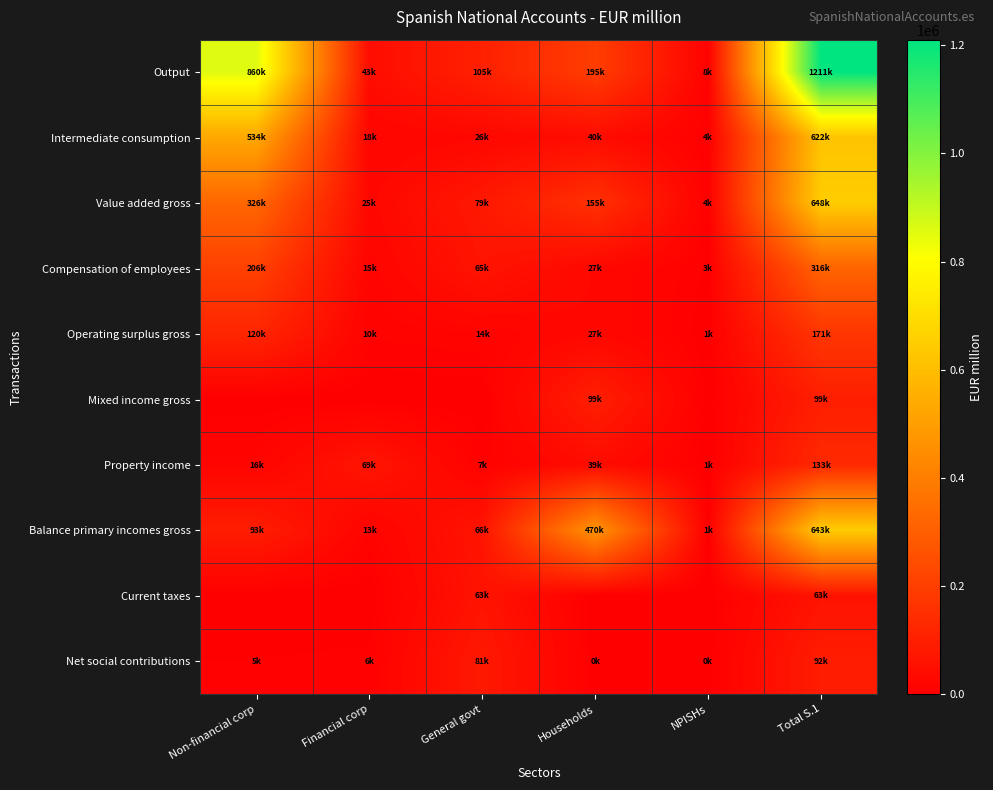

Which series has the largest total across all categories?

Output